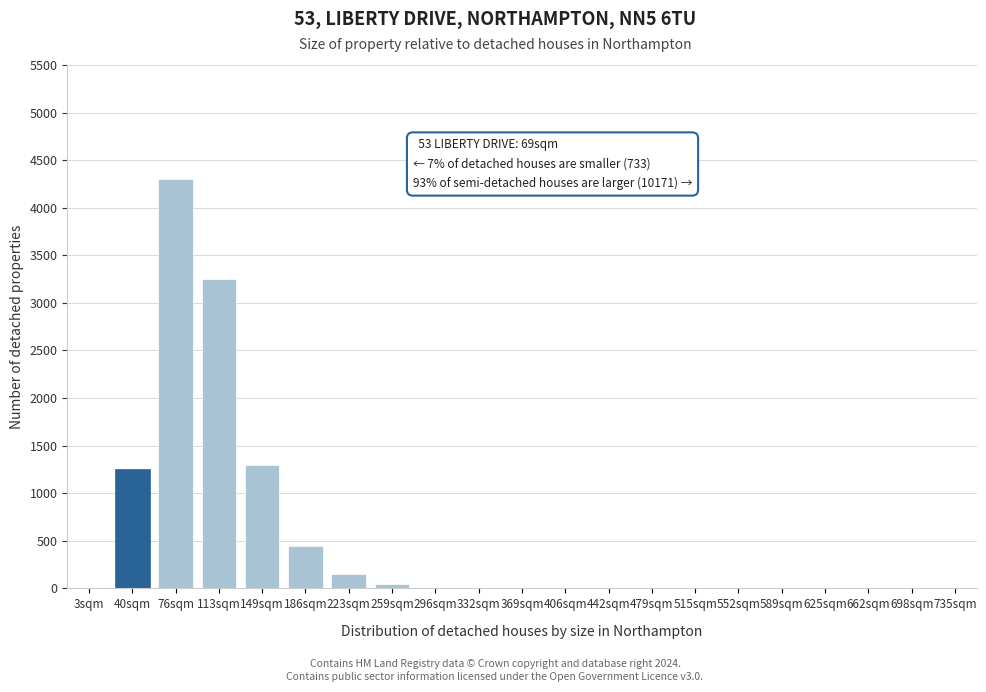

Reading left to right, list all the values displayed in this chart.

3sqm=0	40sqm=1250	76sqm=4300	113sqm=3250	149sqm=1300	186sqm=450	223sqm=150	259sqm=50	296sqm=0	332sqm=0	369sqm=0	406sqm=0	442sqm=0	479sqm=0	515sqm=0	552sqm=0	589sqm=0	625sqm=0	662sqm=0	698sqm=0	735sqm=0